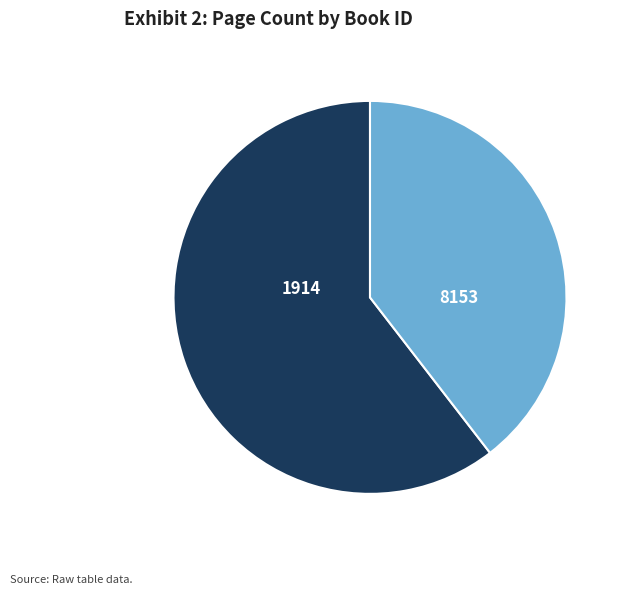

Is the sum of 1914 and 8153 greater than half?

Yes